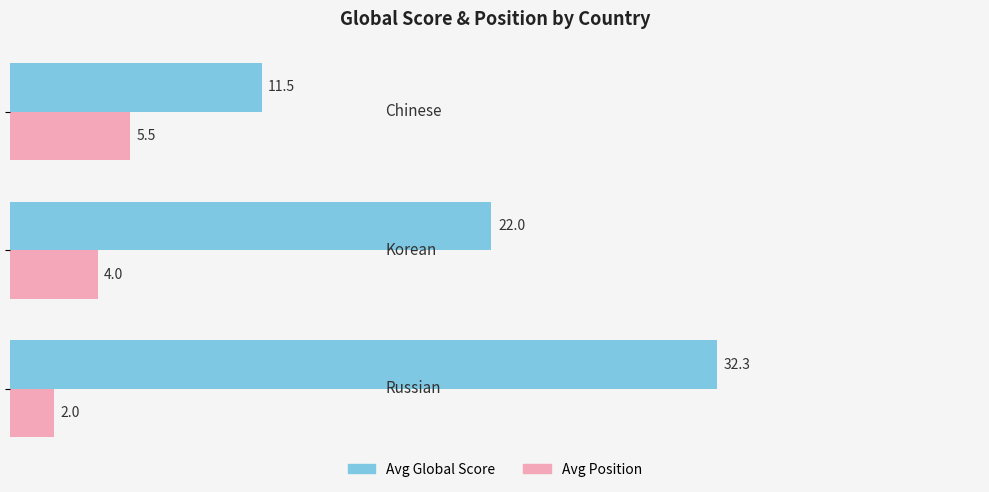

What is the maximum value for Avg Global Score?

32.3